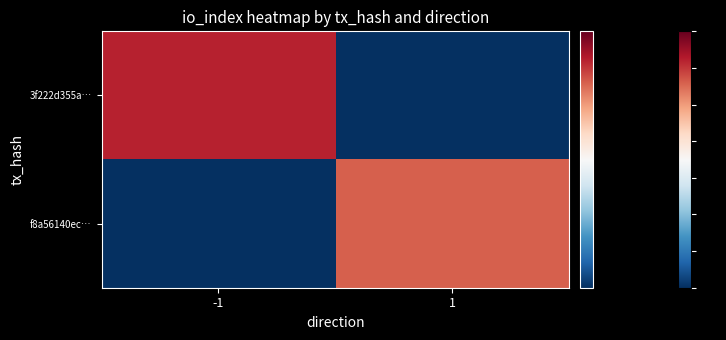

What is the total value across all series at -1?

31